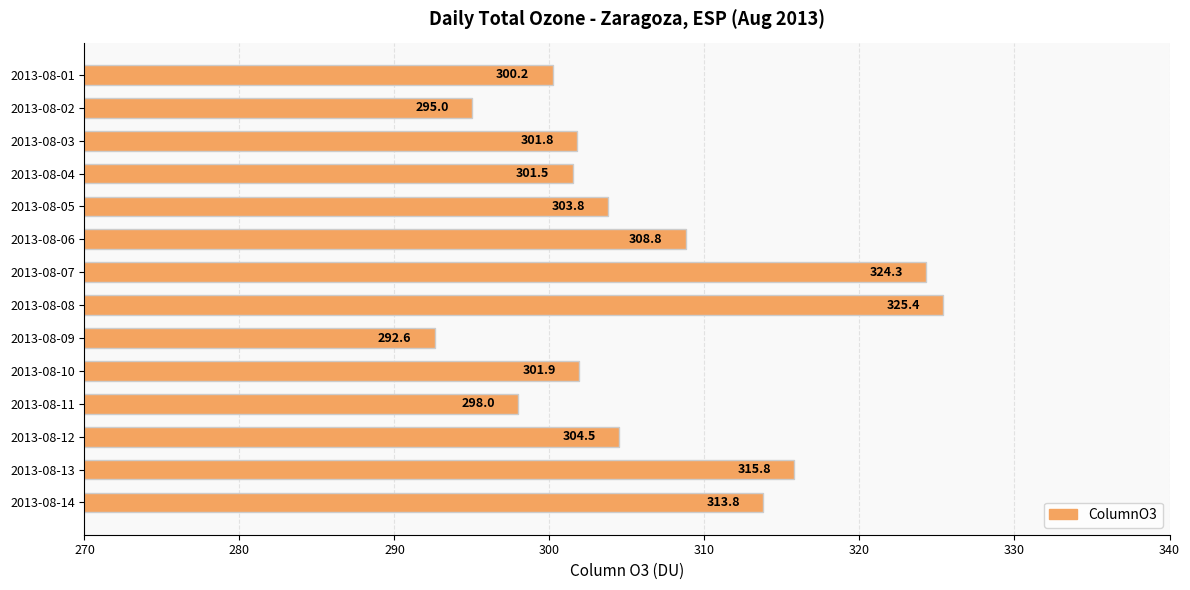

The value at 2013-08-12 is 304.5. True or false?

True